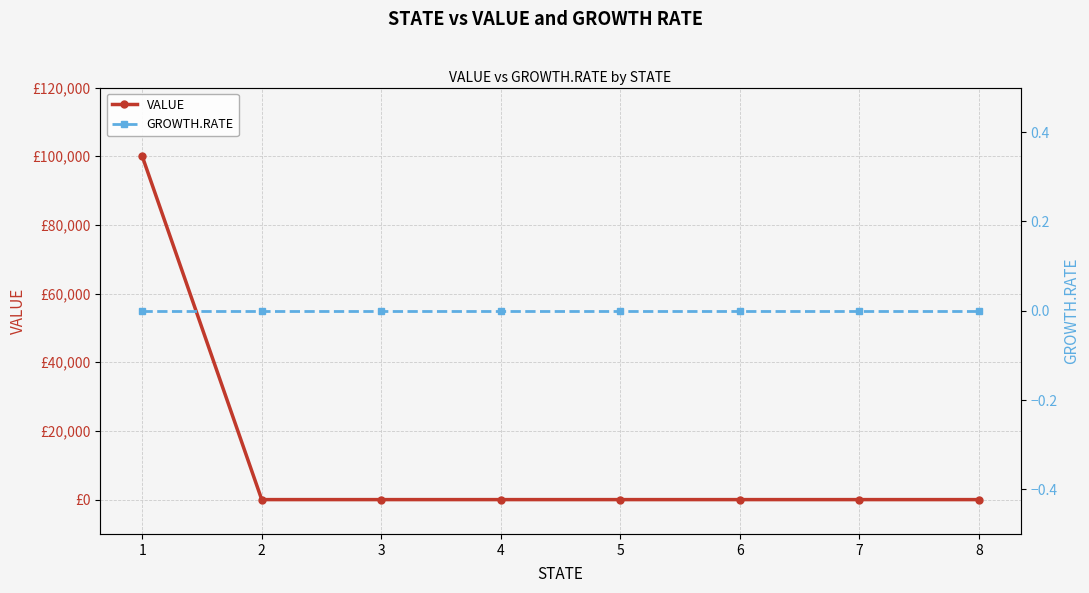

Which series changed the most between 2 and 4?

VALUE